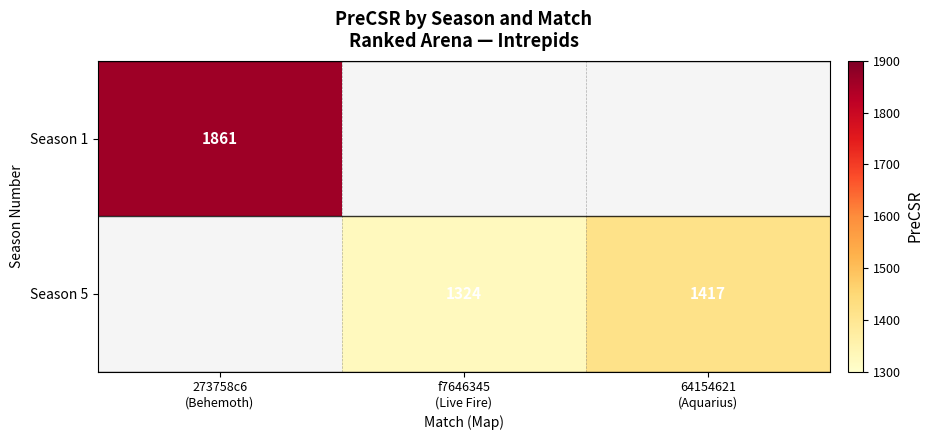

What is the minimum value shown in the chart?

1324.0